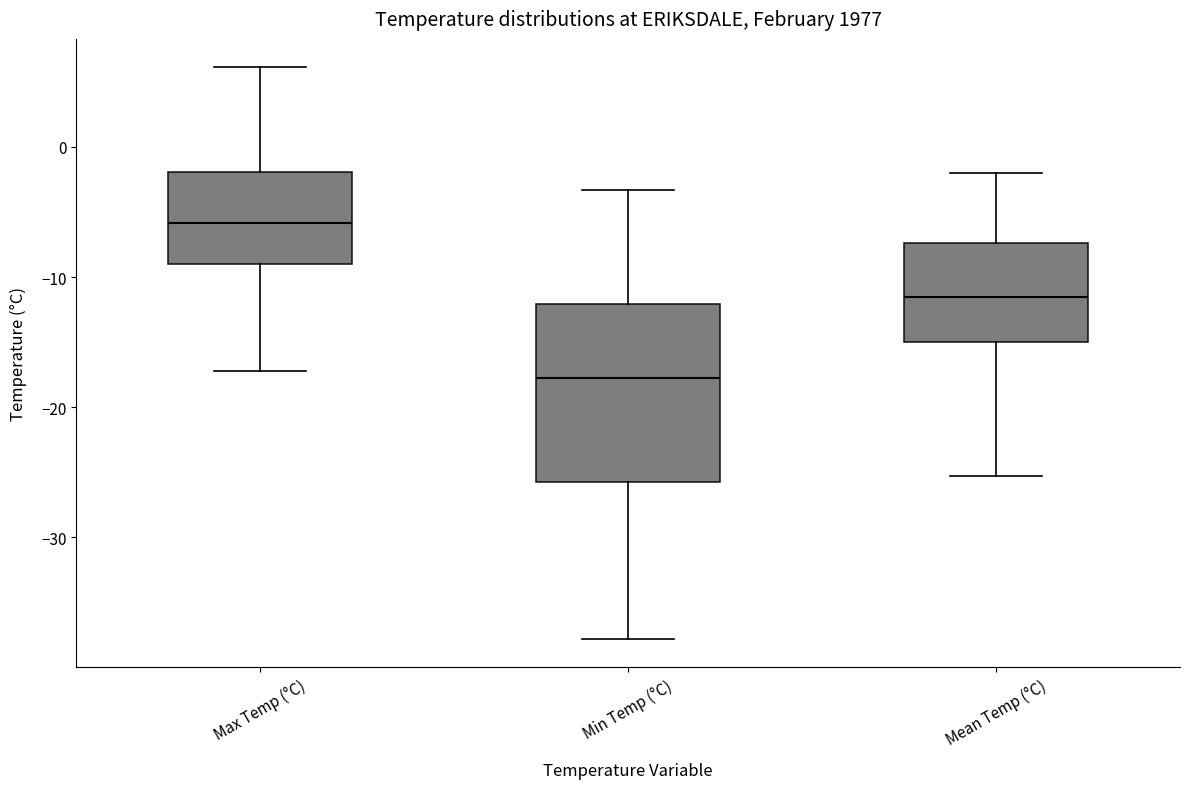

Which box is the tallest, from its lower edge to its upper edge?

Min Temp (°C)